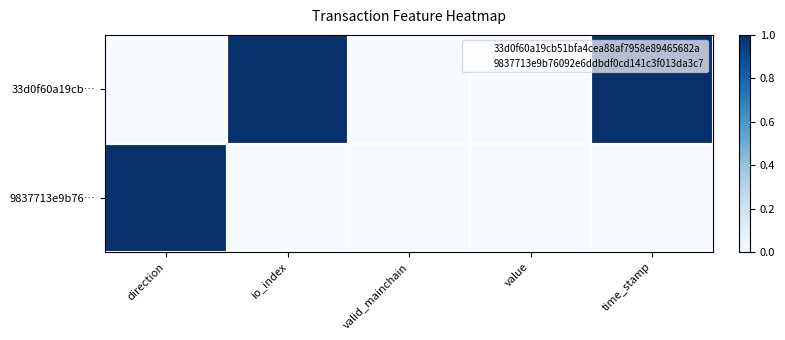

At which label is 33d0f60a19cb… closest to 0?

direction